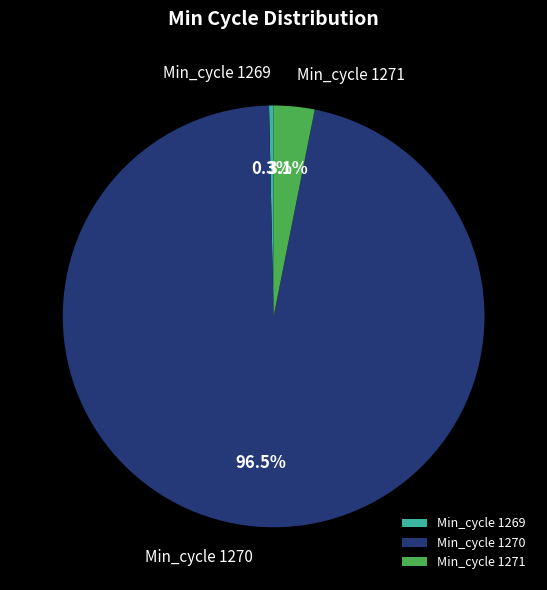

What is the largest slice in the pie chart?

Min_cycle 1270